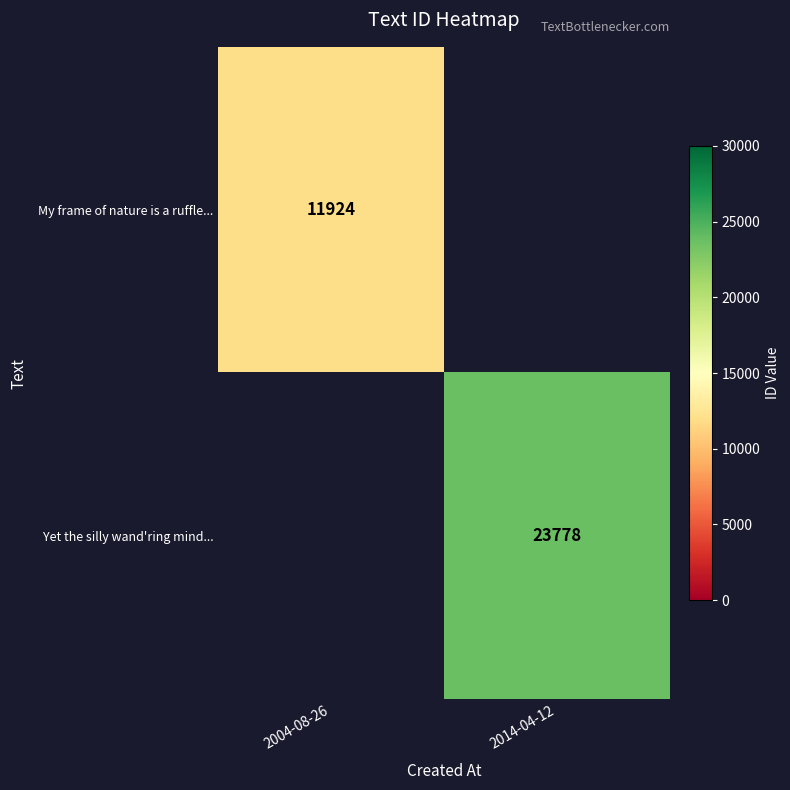

The Yet the silly wand'ring mind... series shows 42345 at 2014-04-12. True or false?

False